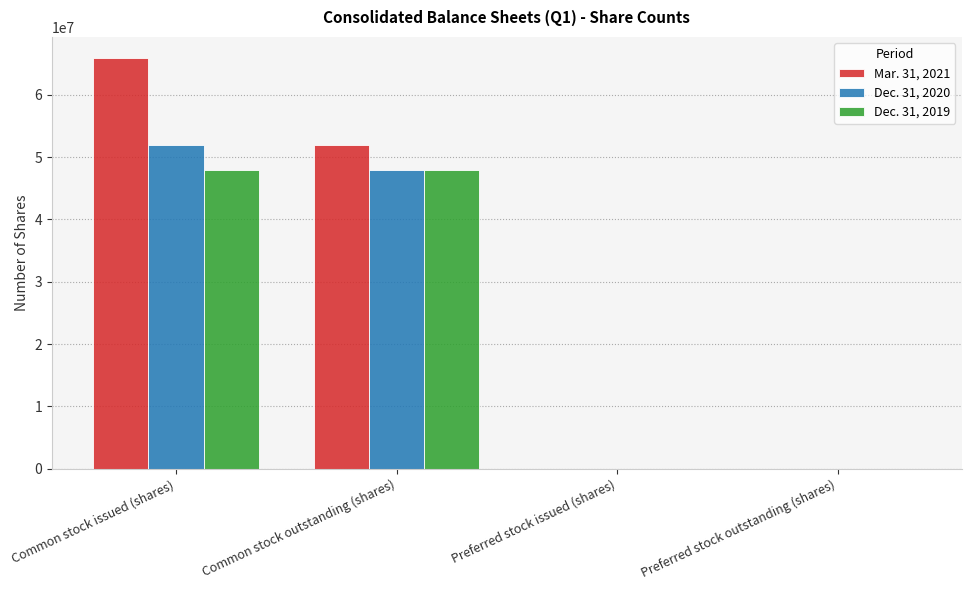

Reading left to right, what are all the values shown in this chart?

Mar. 31, 2021: Common stock issued (shares)=66004348	Common stock outstanding (shares)=51908398	Preferred stock issued (shares)=17306	Preferred stock outstanding (shares)=17306
Dec. 31, 2020: Common stock issued (shares)=51908398	Common stock outstanding (shares)=47977390	Preferred stock issued (shares)=21754	Preferred stock outstanding (shares)=21754
Dec. 31, 2019: Common stock issued (shares)=47977390	Common stock outstanding (shares)=47977390	Preferred stock issued (shares)=0	Preferred stock outstanding (shares)=0